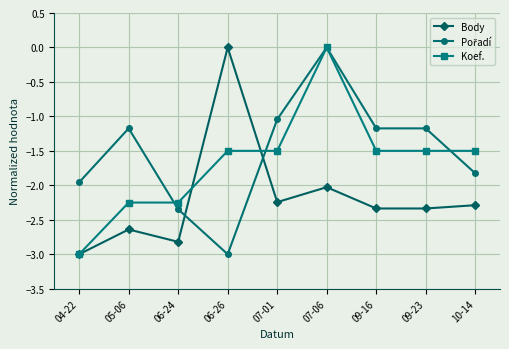

What position from the right is 05-06?

8